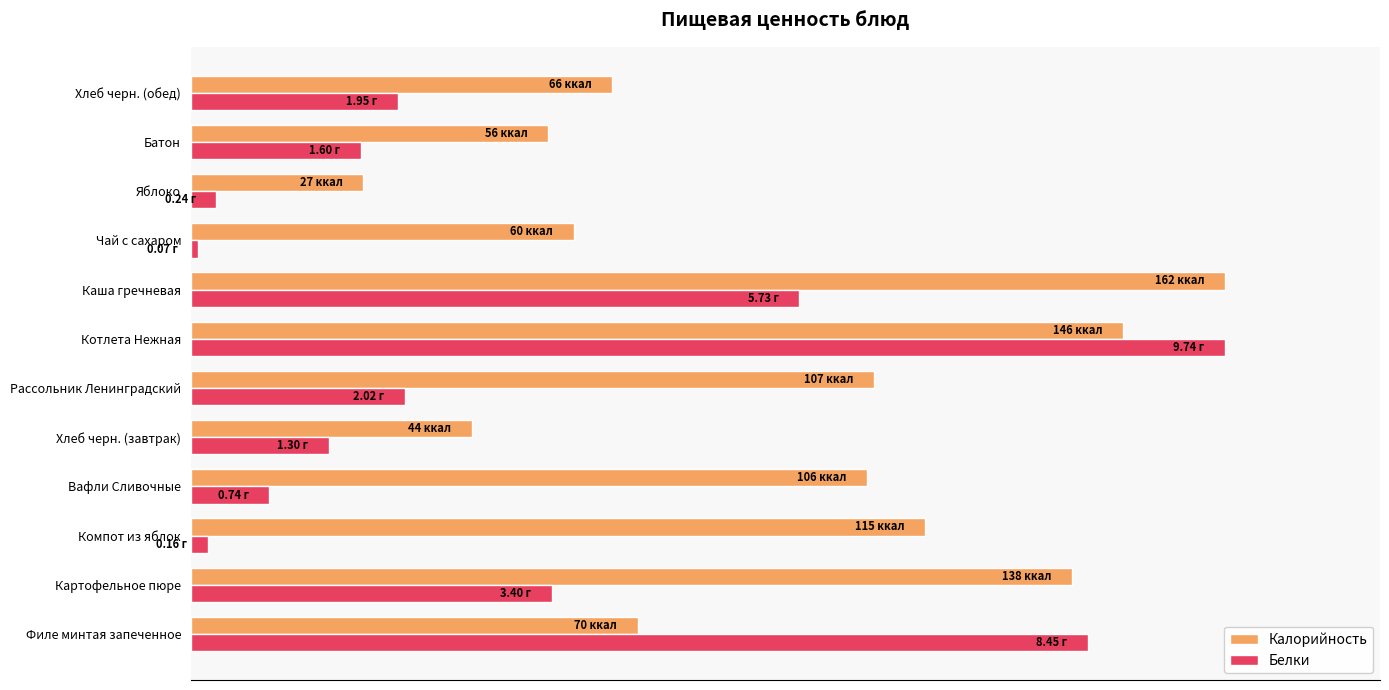

What are all the series names shown in the legend?

Калорийность, Белки